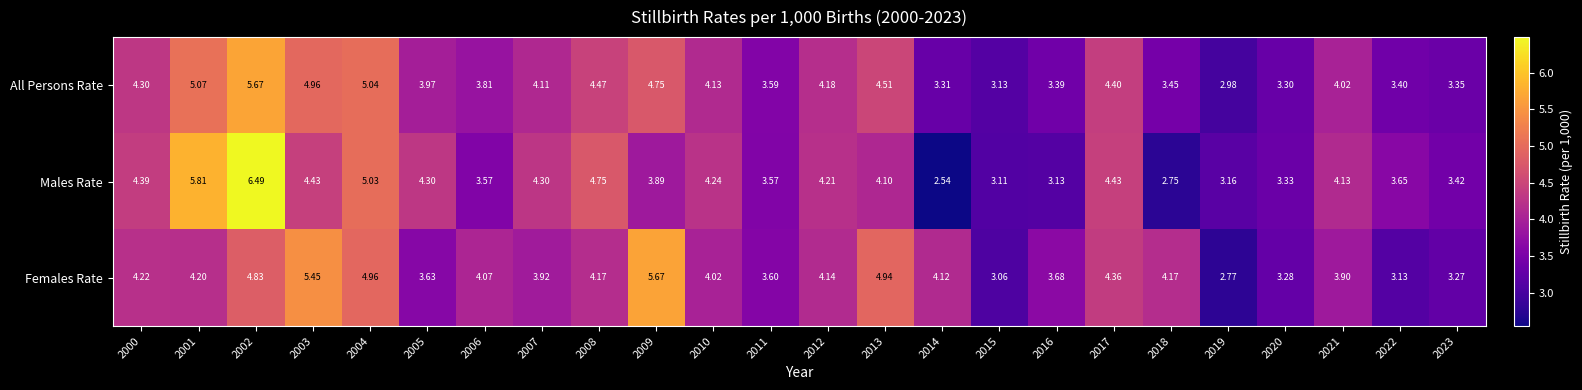

Rank the series at 2016 from lowest to highest value.

Males Rate, All Persons Rate, Females Rate